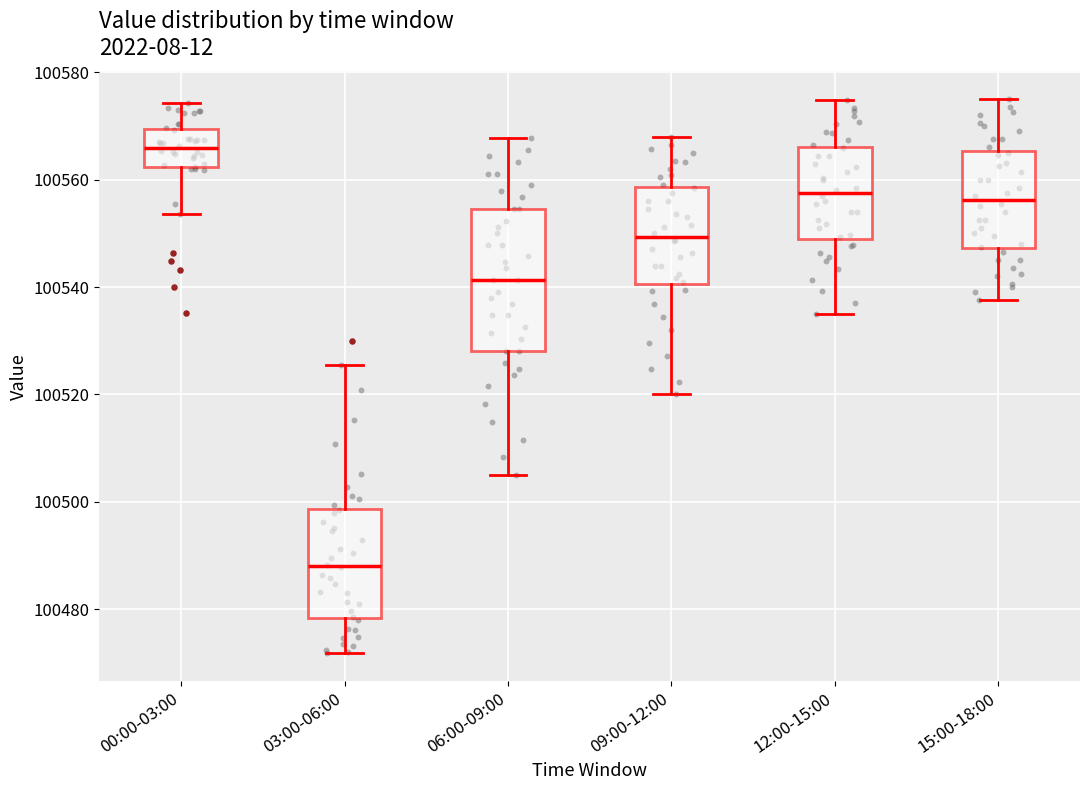

Reading left to right, transcribe this box plot: for each box, give where its median line is, the range the box spans, and where its two whiskers end, as read against the y-axis. The values are not printed on the chart, so give them approximately, as read against the axis.

00:00-03:00: median 100566, box 100562 to 100570, whiskers 100554 to 100574
03:00-06:00: median 100488, box 100478 to 100498, whiskers 100472 to 100526
06:00-09:00: median 100542, box 100528 to 100554, whiskers 100506 to 100568
09:00-12:00: median 100550, box 100540 to 100558, whiskers 100520 to 100568
12:00-15:00: median 100558, box 100550 to 100566, whiskers 100536 to 100574
15:00-18:00: median 100556, box 100548 to 100566, whiskers 100538 to 100576